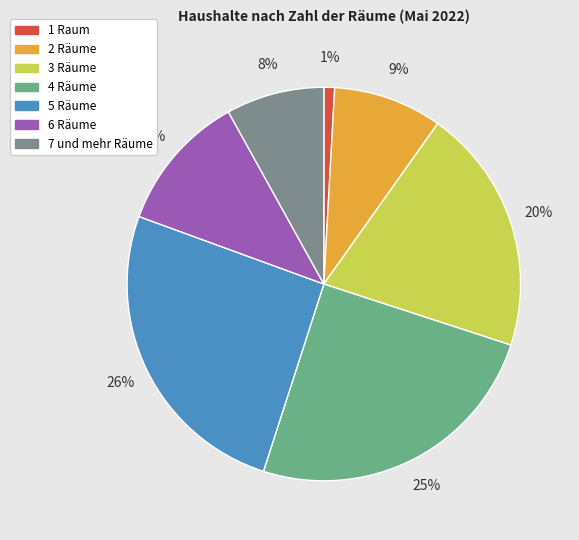

To the nearest percent, what portion does 6 represent?

11%